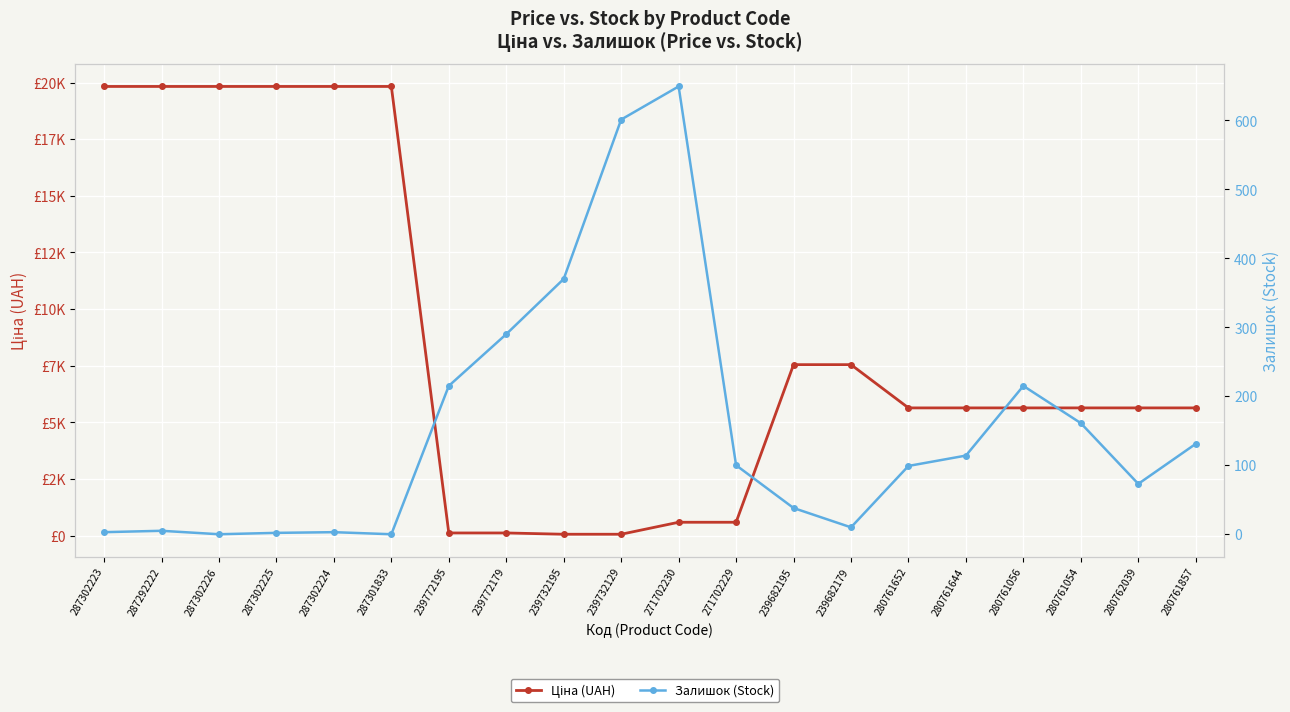

Reading left to right, what are all the values shown in this chart?

Ціна (UAH): 19831.1	19831.1	19831.1	19831.1	19831.1	19831.1	113.3	113.3	56.7	56.7	586.0	586.0	7545.9	7545.9	5636.0	5636.0	5636.0	5636.0	5636.0	5636.0
Залишок (Stock): 3.0	5.0	0.0	2.0	3.0	0.0	215.0	290.0	370.0	601.0	649.0	100.0	38.0	10.0	99.0	114.0	215.0	161.0	73.0	131.0